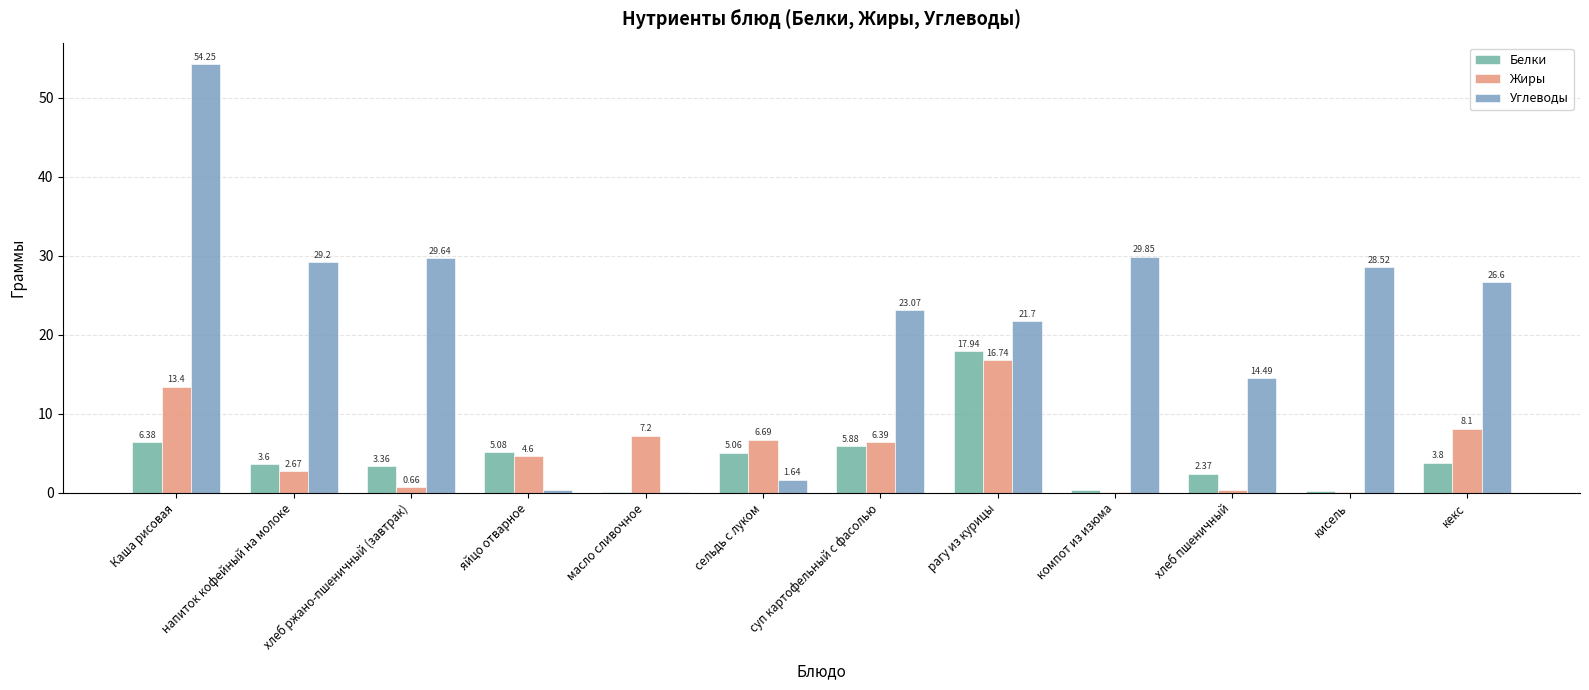

Which label corresponds to the largest value in the chart?

Каша рисовая